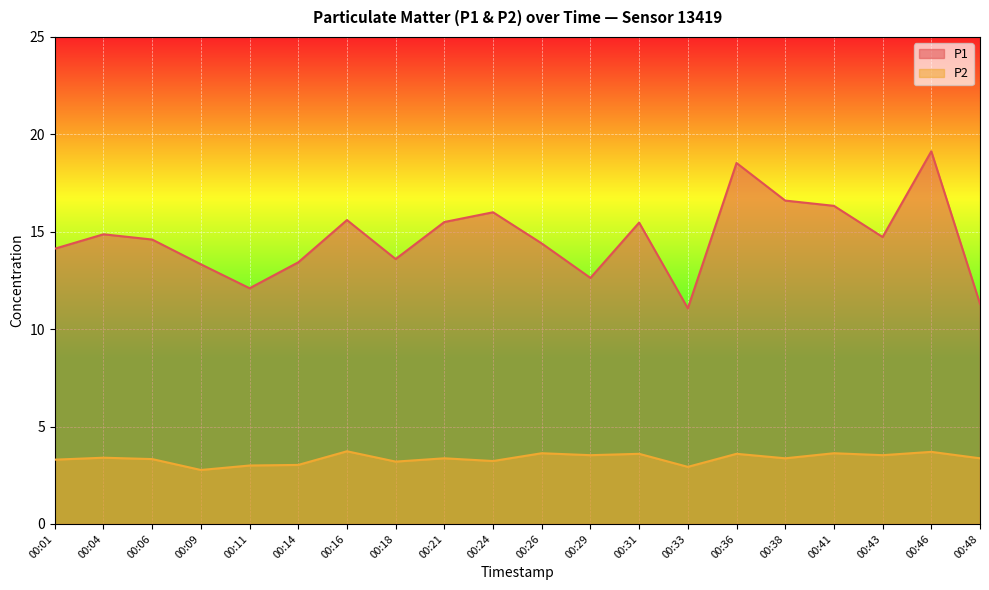

True or false: P1 and P2 cross at least once.

False